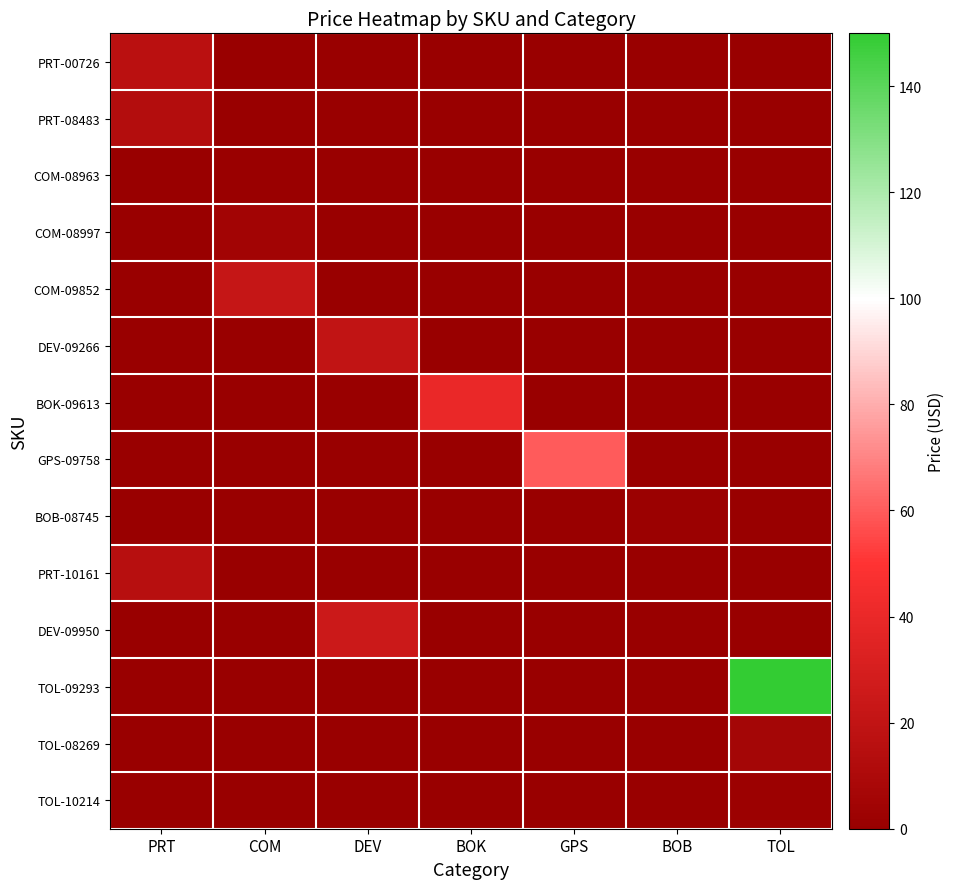

Reading right to left, list all the values displayed in this chart.

PRT-00726: TOL=0.0	BOB=0.0	GPS=0.0	BOK=0.0	DEV=0.0	COM=0.0	PRT=16.9
PRT-08483: TOL=0.0	BOB=0.0	GPS=0.0	BOK=0.0	DEV=0.0	COM=0.0	PRT=12.9
COM-08963: TOL=0.0	BOB=0.0	GPS=0.0	BOK=0.0	DEV=0.0	COM=0.9	PRT=0.0
COM-08997: TOL=0.0	BOB=0.0	GPS=0.0	BOK=0.0	DEV=0.0	COM=5.0	PRT=0.0
COM-09852: TOL=0.0	BOB=0.0	GPS=0.0	BOK=0.0	DEV=0.0	COM=21.9	PRT=0.0
DEV-09266: TOL=0.0	BOB=0.0	GPS=0.0	BOK=0.0	DEV=19.9	COM=0.0	PRT=0.0
BOK-09613: TOL=0.0	BOB=0.0	GPS=0.0	BOK=40.0	DEV=0.0	COM=0.0	PRT=0.0
GPS-09758: TOL=0.0	BOB=0.0	GPS=60.0	BOK=0.0	DEV=0.0	COM=0.0	PRT=0.0
BOB-08745: TOL=0.0	BOB=1.5	GPS=0.0	BOK=0.0	DEV=0.0	COM=0.0	PRT=0.0
PRT-10161: TOL=0.0	BOB=0.0	GPS=0.0	BOK=0.0	DEV=0.0	COM=0.0	PRT=14.9
DEV-09950: TOL=0.0	BOB=0.0	GPS=0.0	BOK=0.0	DEV=24.9	COM=0.0	PRT=0.0
TOL-09293: TOL=149.9	BOB=0.0	GPS=0.0	BOK=0.0	DEV=0.0	COM=0.0	PRT=0.0
TOL-08269: TOL=6.0	BOB=0.0	GPS=0.0	BOK=0.0	DEV=0.0	COM=0.0	PRT=0.0
TOL-10214: TOL=1.9	BOB=0.0	GPS=0.0	BOK=0.0	DEV=0.0	COM=0.0	PRT=0.0